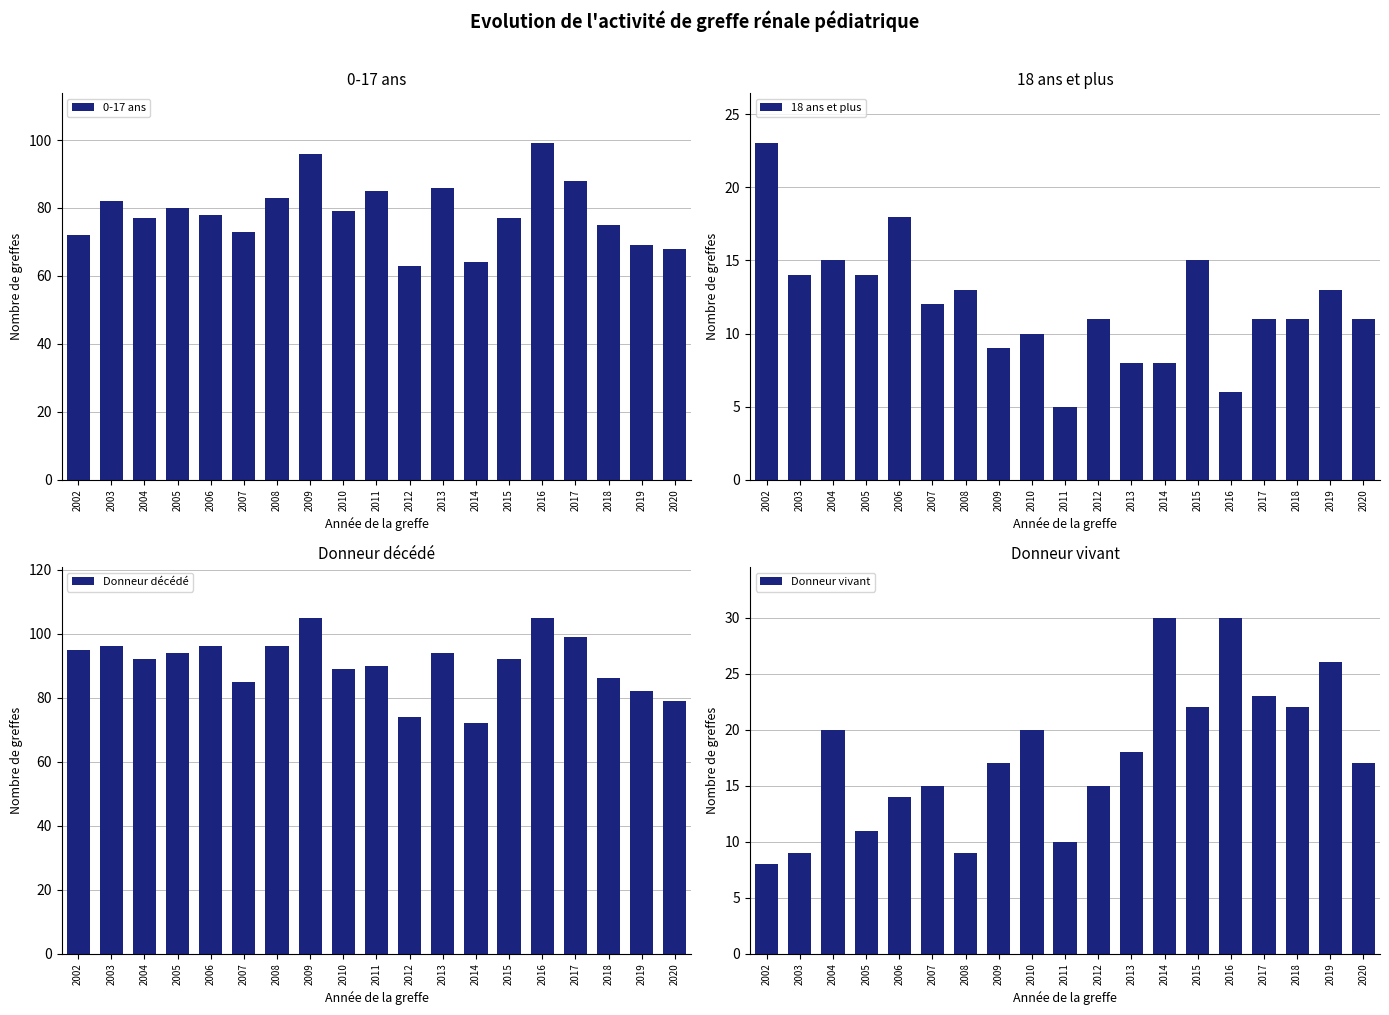

Rank the series at 2009 from lowest to highest value.

18 ans et plus, Donneur vivant, 0-17 ans, Donneur décédé